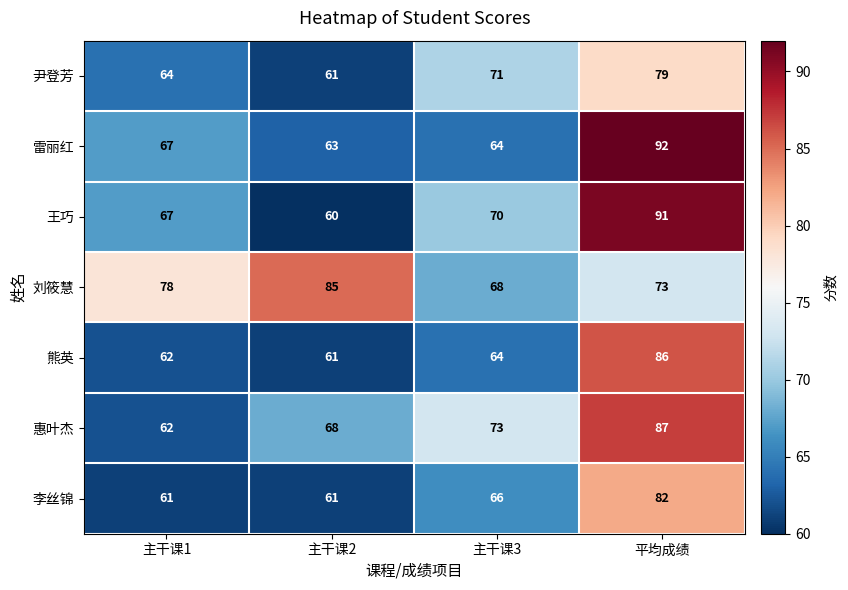

Rank the series by their maximum value, from lowest to highest.

尹登芳, 李丝锦, 刘筱慧, 熊英, 惠叶杰, 王巧, 雷丽红